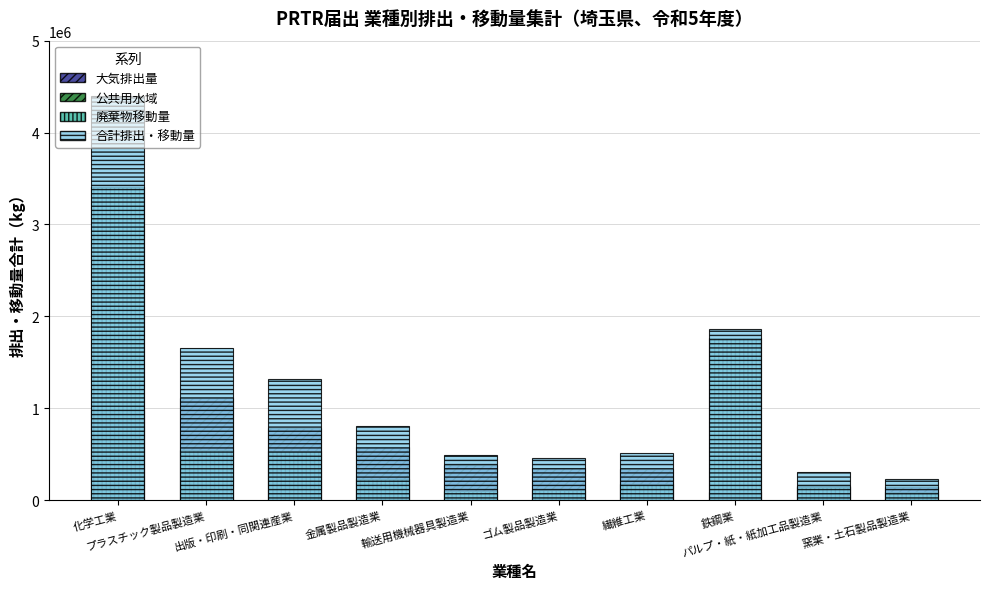

Reading left to right, extract all data points from this chart.

大気排出量: 化学工業=977022	プラスチック製品製造業=1108161	出版・印刷・同関連産業=785241	金属製品製造業=577776	輸送用機械器具製造業=388214	ゴム製品製造業=348620	繊維工業=338648	鉄鋼業=88498	パルプ・紙・紙加工品製造業=158495	窯業・土石製品製造業=144225
公共用水域: 化学工業=612	プラスチック製品製造業=37	出版・印刷・同関連産業=0	金属製品製造業=555	輸送用機械器具製造業=16	ゴム製品製造業=1	繊維工業=0	鉄鋼業=34	パルプ・紙・紙加工品製造業=17	窯業・土石製品製造業=0
廃棄物移動量: 化学工業=3406888	プラスチック製品製造業=544092	出版・印刷・同関連産業=530266	金属製品製造業=231582	輸送用機械器具製造業=100941	ゴム製品製造業=110831	繊維工業=178840	鉄鋼業=1769658	パルプ・紙・紙加工品製造業=148215	窯業・土石製品製造業=87815
合計排出・移動量: 化学工業=4396026	プラスチック製品製造業=1652343	出版・印刷・同関連産業=1316810	金属製品製造業=811701	輸送用機械器具製造業=491395	ゴム製品製造業=459527	繊維工業=517778	鉄鋼業=1858190	パルプ・紙・紙加工品製造業=306865	窯業・土石製品製造業=232040